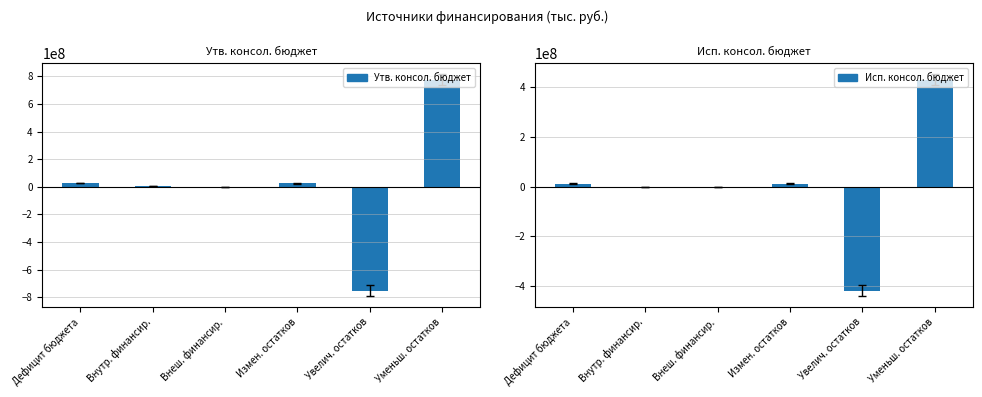

Rank the series at Измен. остатков from lowest to highest value.

Исп. консол. бюджет, Утв. консол. бюджет